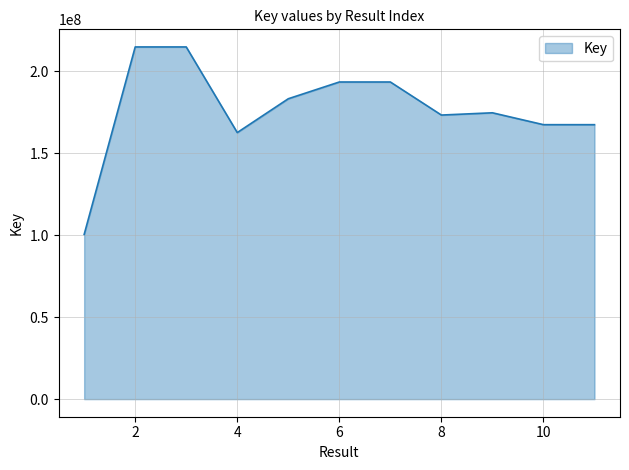

What is the maximum value shown in the chart?

214692360